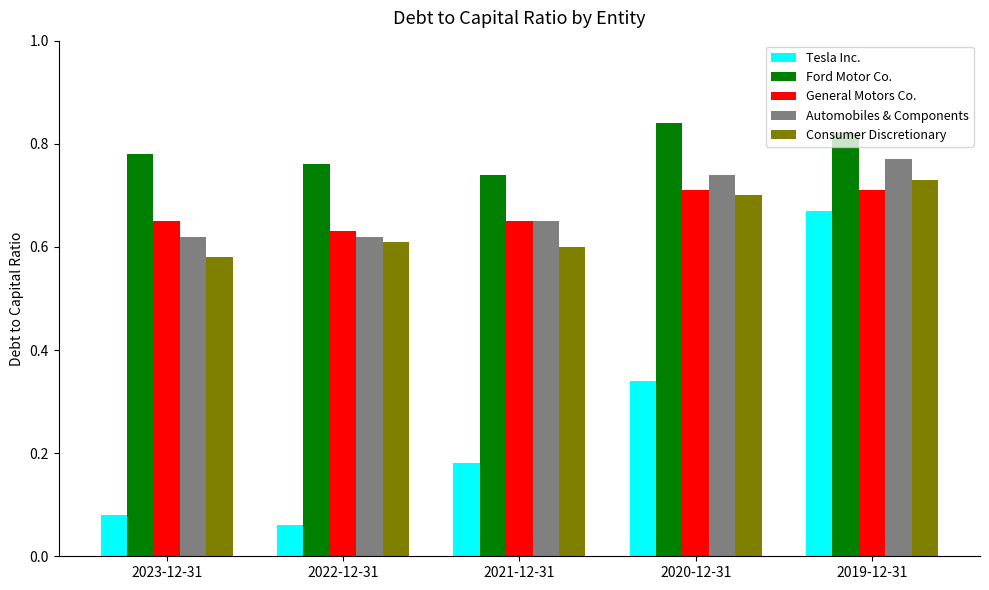

How many bars are there in total?

25